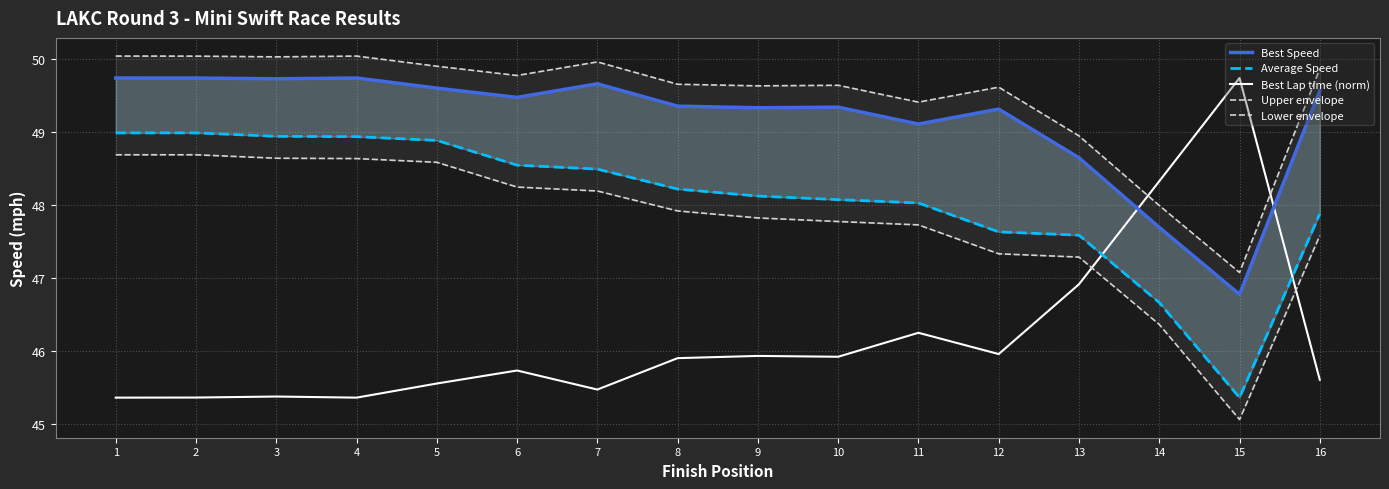

Reading left to right, what are all the values shown in this chart?

Best Speed: 1=49.7	2=49.7	3=49.7	4=49.7	5=49.6	6=49.5	7=49.7	8=49.4	9=49.3	10=49.3	11=49.1	12=49.3	13=48.6	14=47.7	15=46.8	16=49.6
Average Speed: 1=49.0	2=49.0	3=48.9	4=48.9	5=48.9	6=48.5	7=48.5	8=48.2	9=48.1	10=48.1	11=48.0	12=47.6	13=47.6	14=46.7	15=45.4	16=47.9
Best Lap time (norm): 1=45.4	2=45.4	3=45.4	4=45.4	5=45.6	6=45.7	7=45.5	8=45.9	9=45.9	10=45.9	11=46.3	12=46.0	13=46.9	14=48.3	15=49.7	16=45.6
Upper envelope: 1=50.0	2=50.0	3=50.0	4=50.0	5=49.9	6=49.8	7=50.0	8=49.7	9=49.6	10=49.6	11=49.4	12=49.6	13=48.9	14=48.0	15=47.1	16=49.9
Lower envelope: 1=48.7	2=48.7	3=48.6	4=48.6	5=48.6	6=48.2	7=48.2	8=47.9	9=47.8	10=47.8	11=47.7	12=47.3	13=47.3	14=46.4	15=45.1	16=47.6